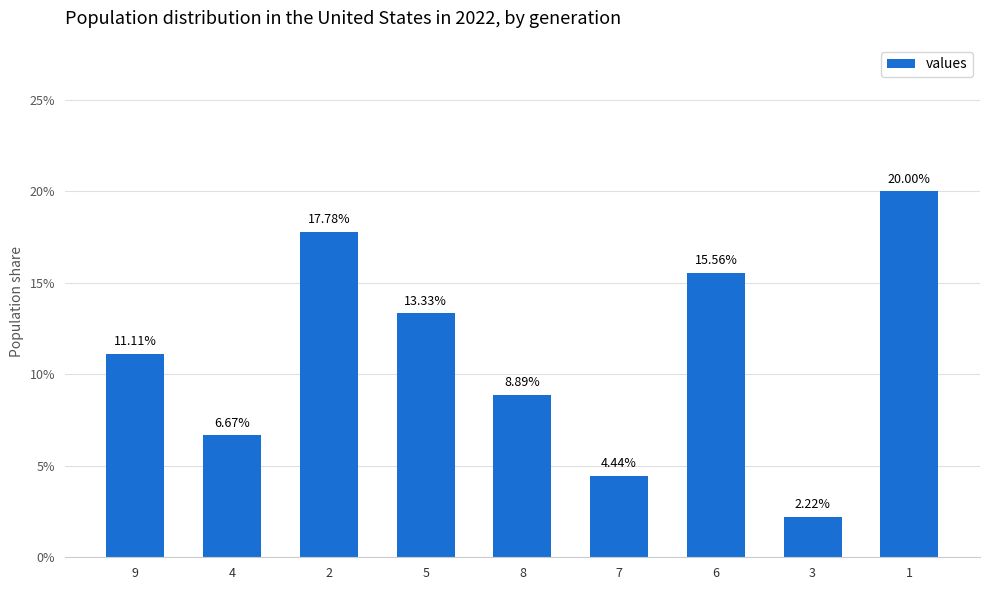

What is the change in value from 4 to 5?

+6.7